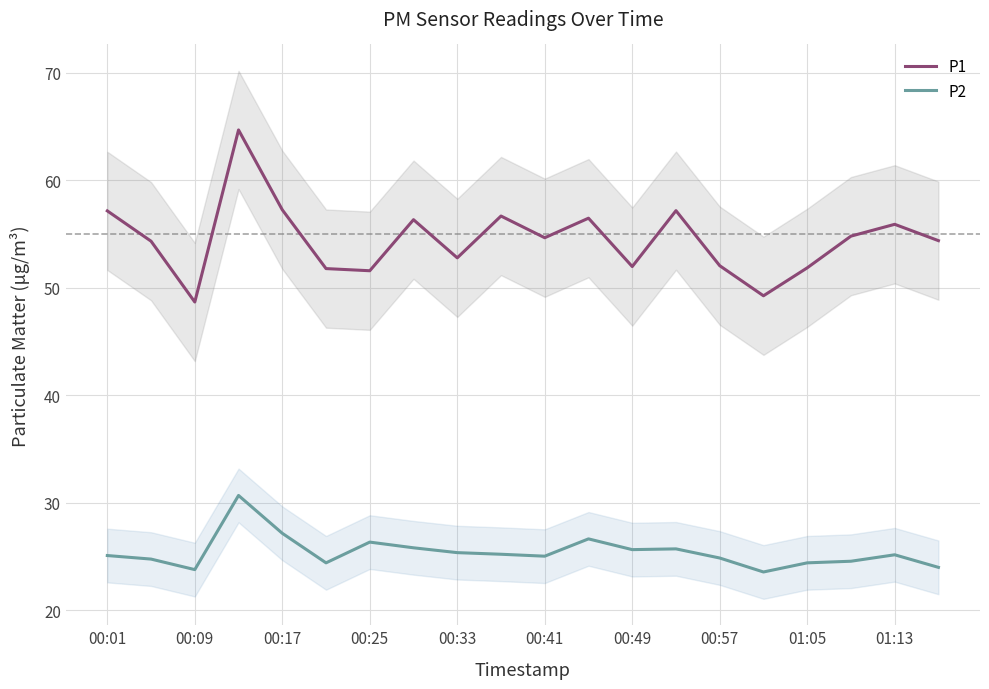

What is the highest value of the P1 series?

64.7